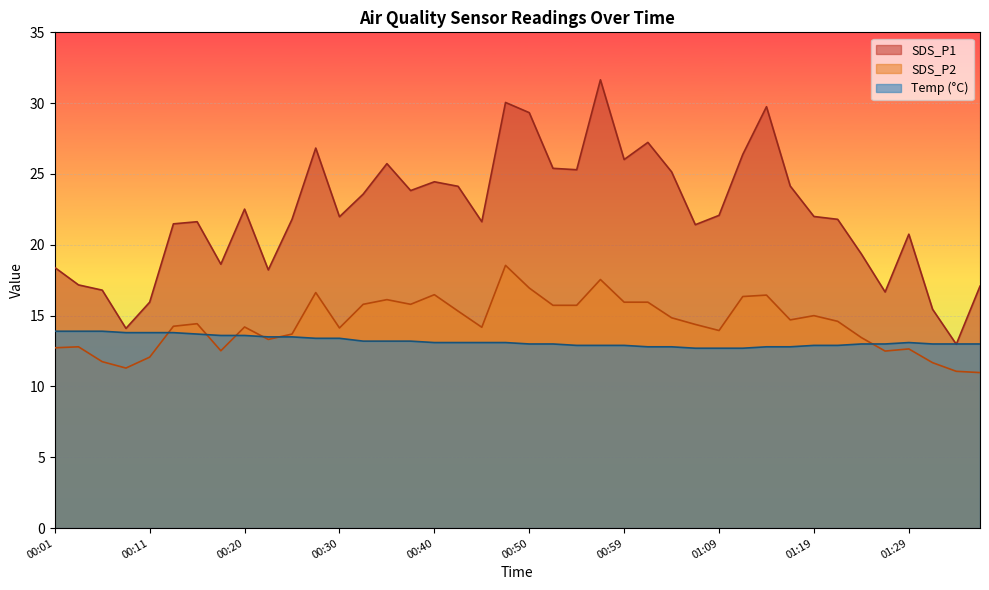

What is the spread (max minus min) of values at 00:03?

4.4